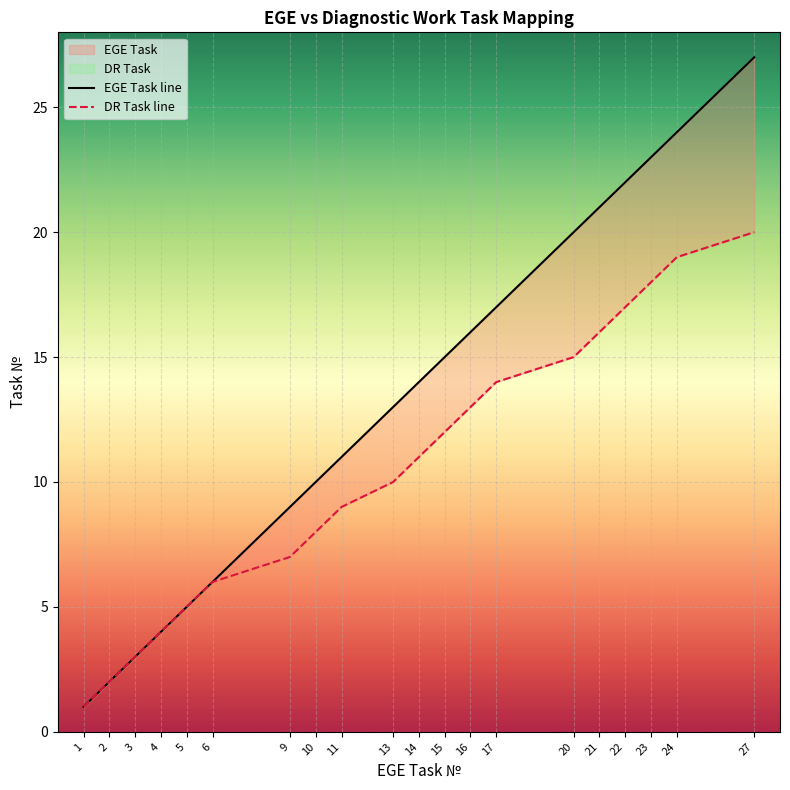

True or false: EGE Task line has a value of 22 at 13.

False